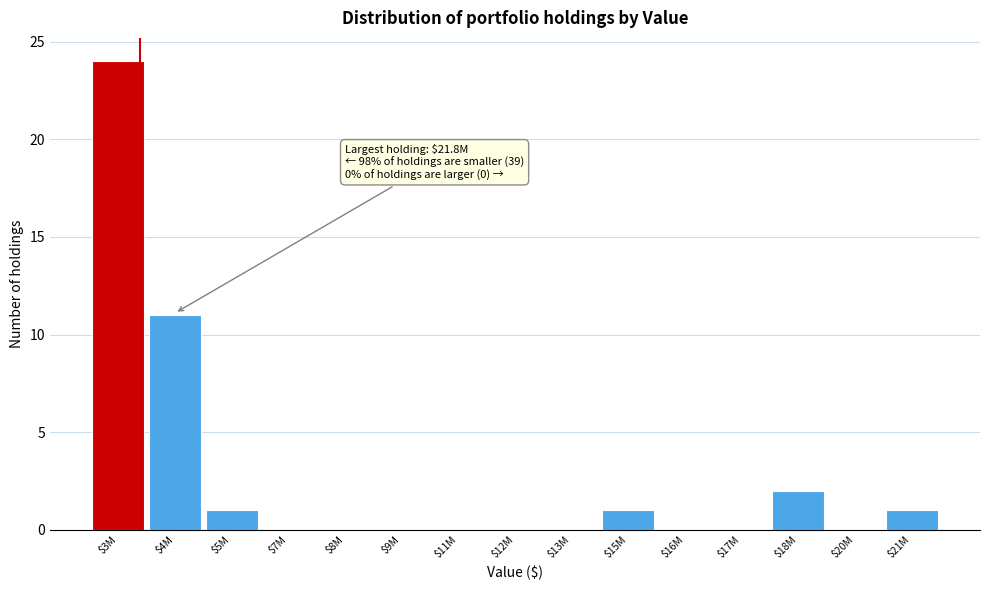

What is the sum of all values?

40